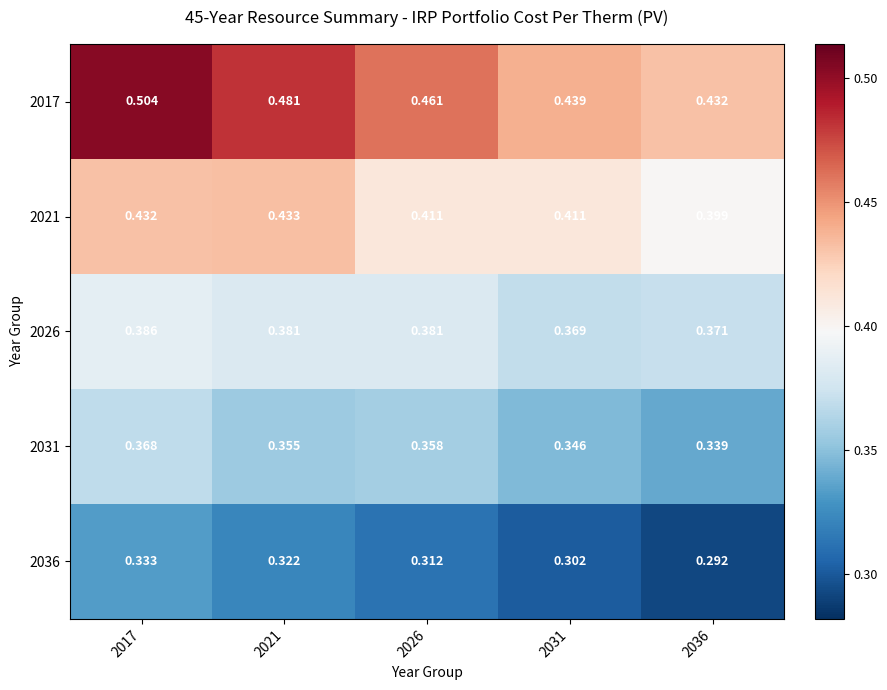

Is the value of 2036 at 2031 greater than the value of 2026 at 2031?

No